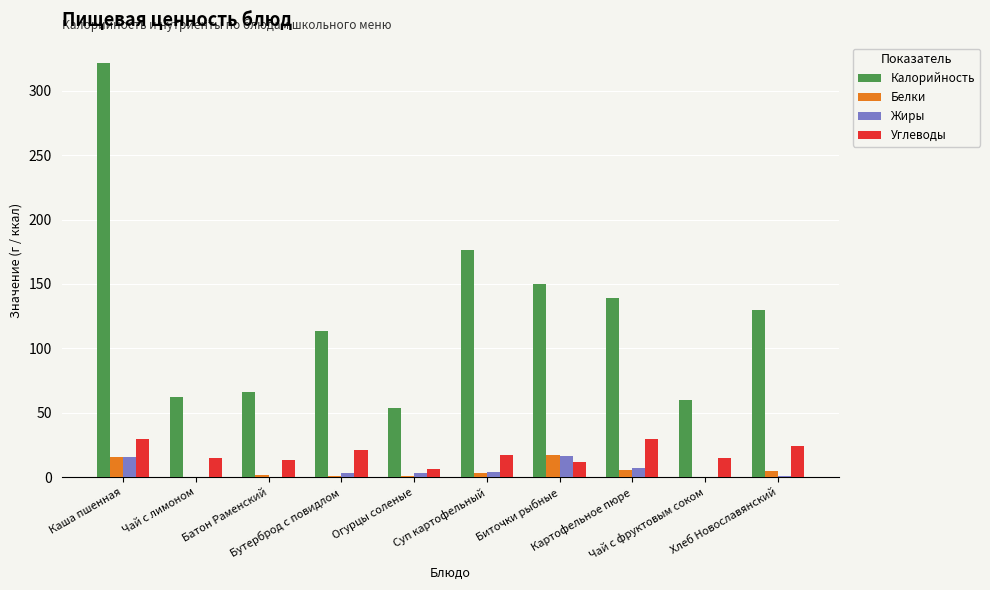

What is the maximum value shown in the chart?

321.2